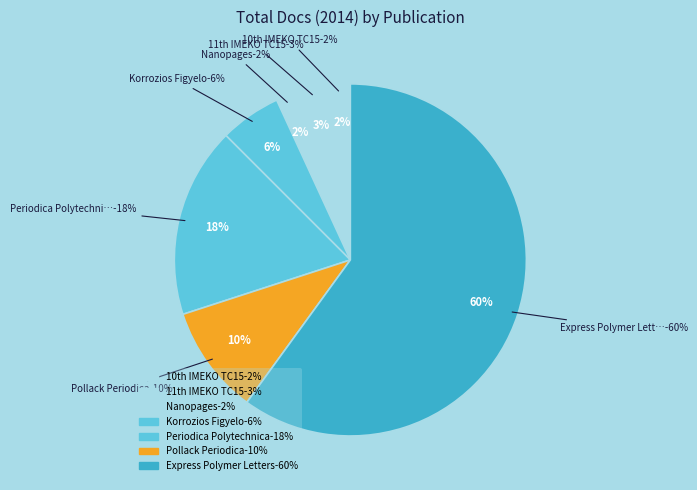

What percentage is NOT represented by Nanopages?

98.1%